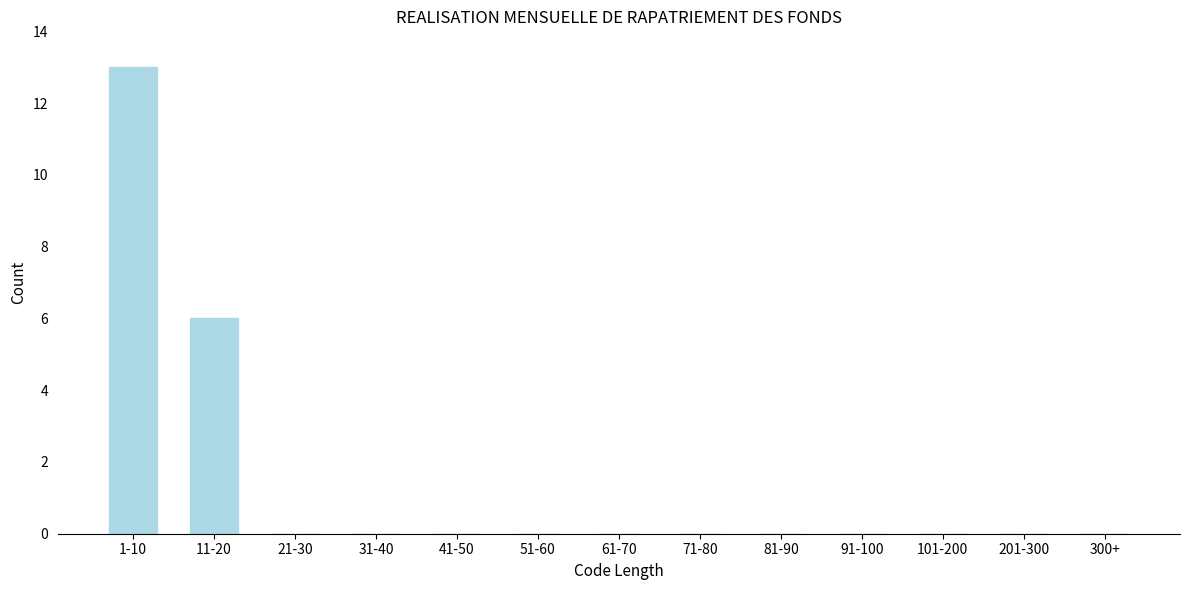

Reading right to left, what are all the values shown in this chart?

300+=0	201-300=0	101-200=0	91-100=0	81-90=0	71-80=0	61-70=0	51-60=0	41-50=0	31-40=0	21-30=0	11-20=6	1-10=13